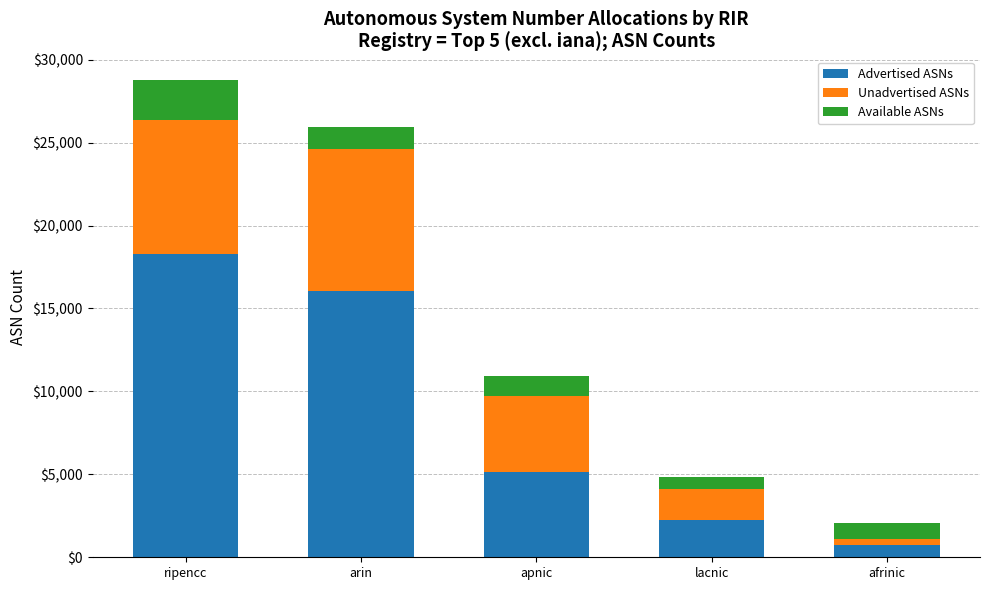

What is the lowest value of the Advertised ASNs series?

726